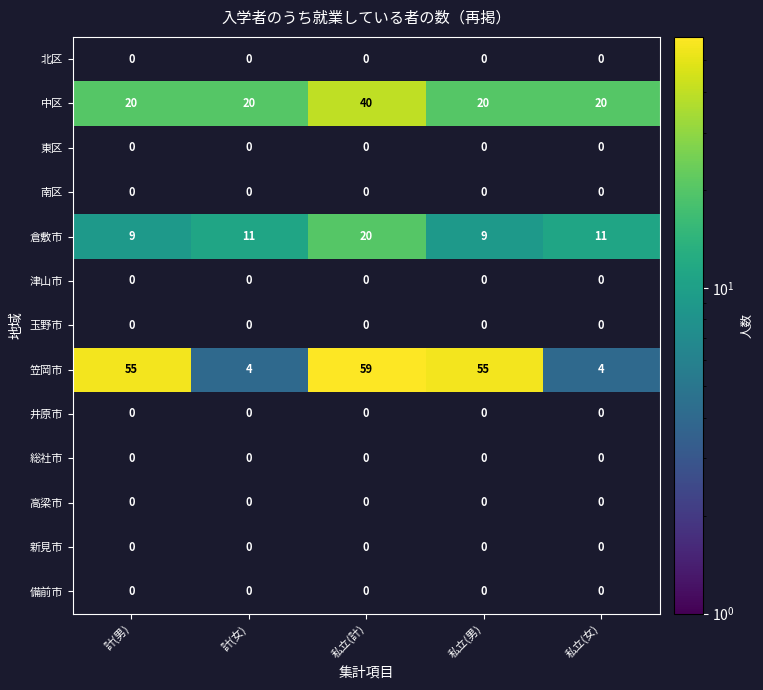

What is the maximum value shown in the chart?

59